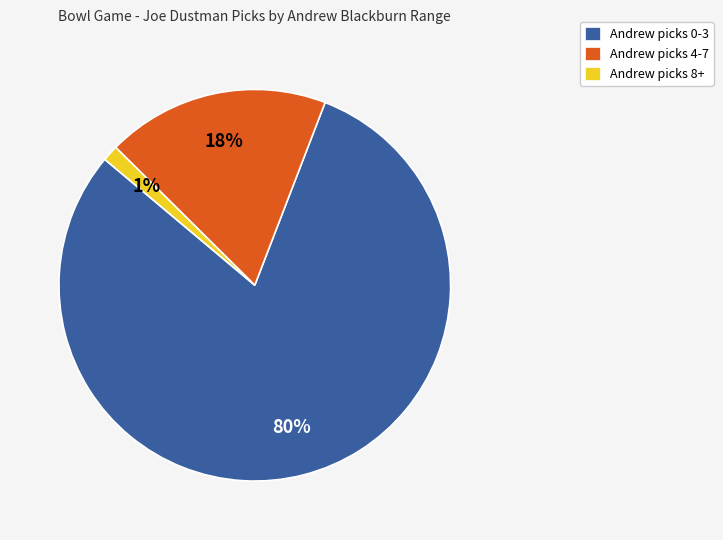

Is there any slice that represents more than half of the pie?

Yes